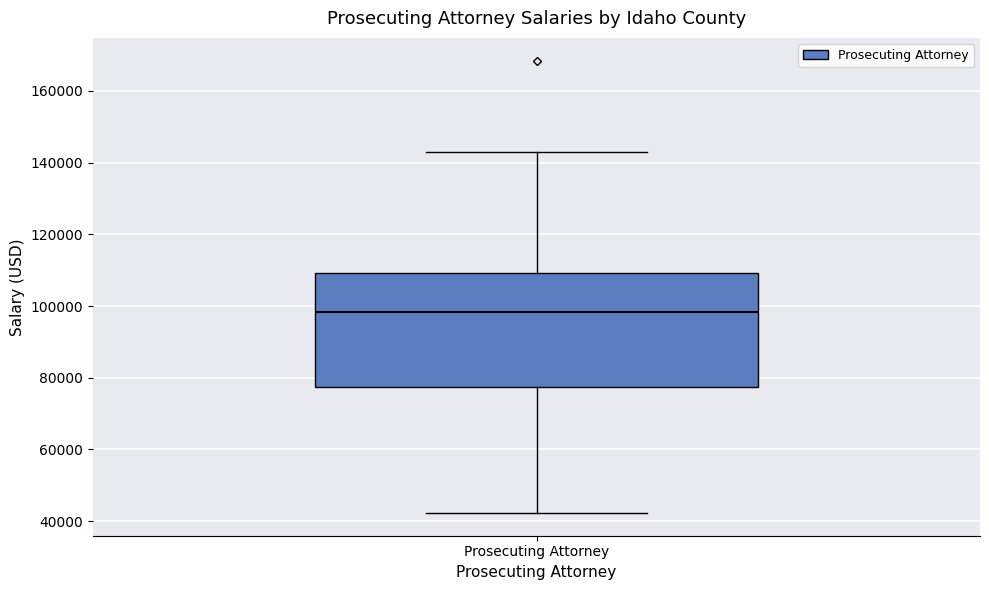

Read this box plot against the y-axis: the position of the median line, the range covered by the box, and the ends of both whiskers. The values are not printed on the chart, so give them approximately, as read against the axis.

median 98000, box 78000 to 110000, whiskers 42000 to 144000